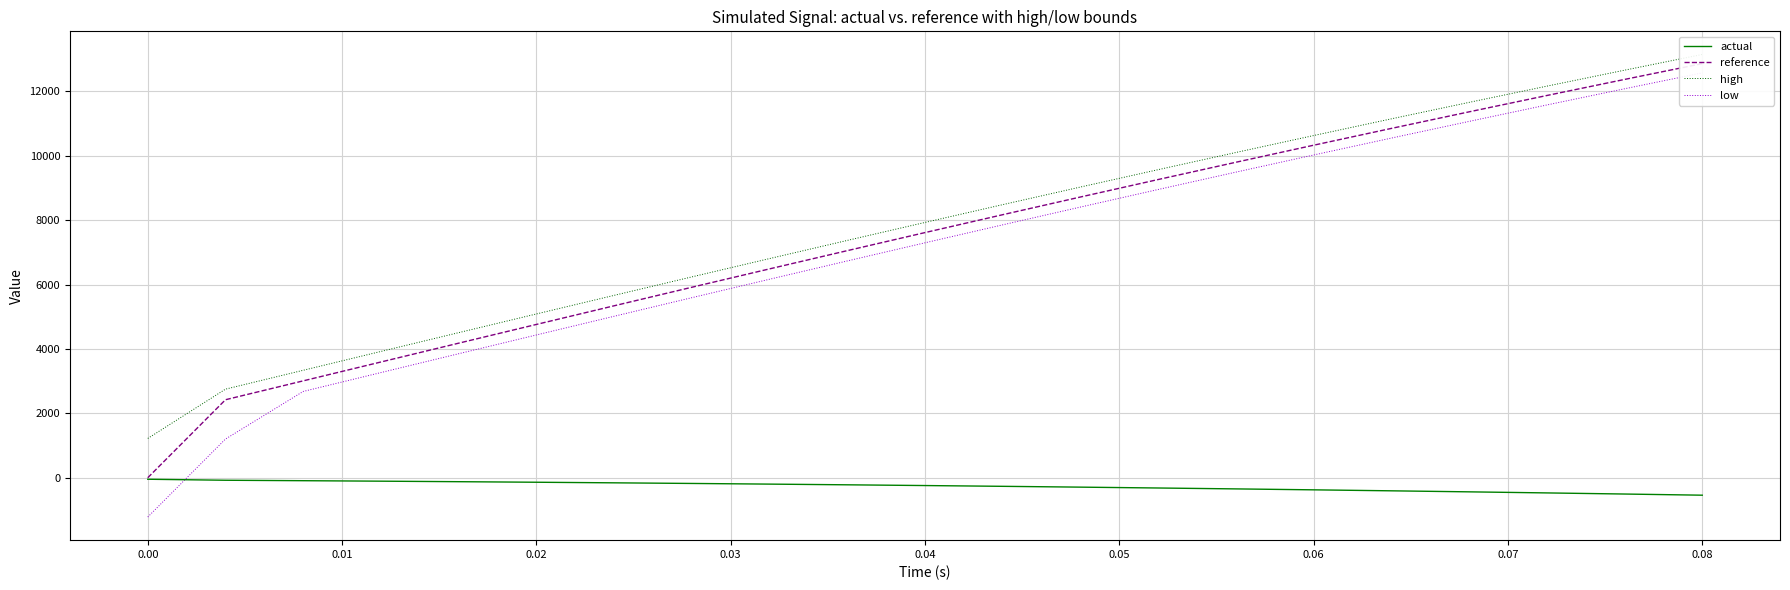

The value of high at 0.08 is 9718.0. True or false?

False